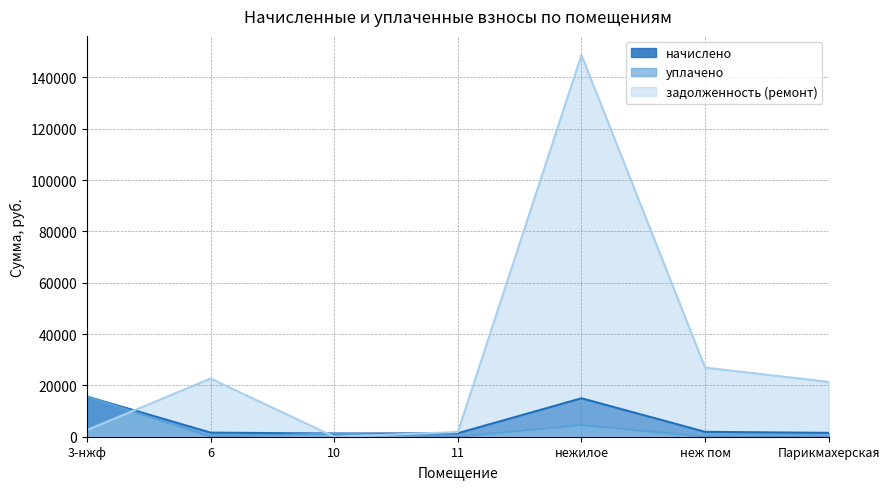

How many lines are shown in the chart?

3